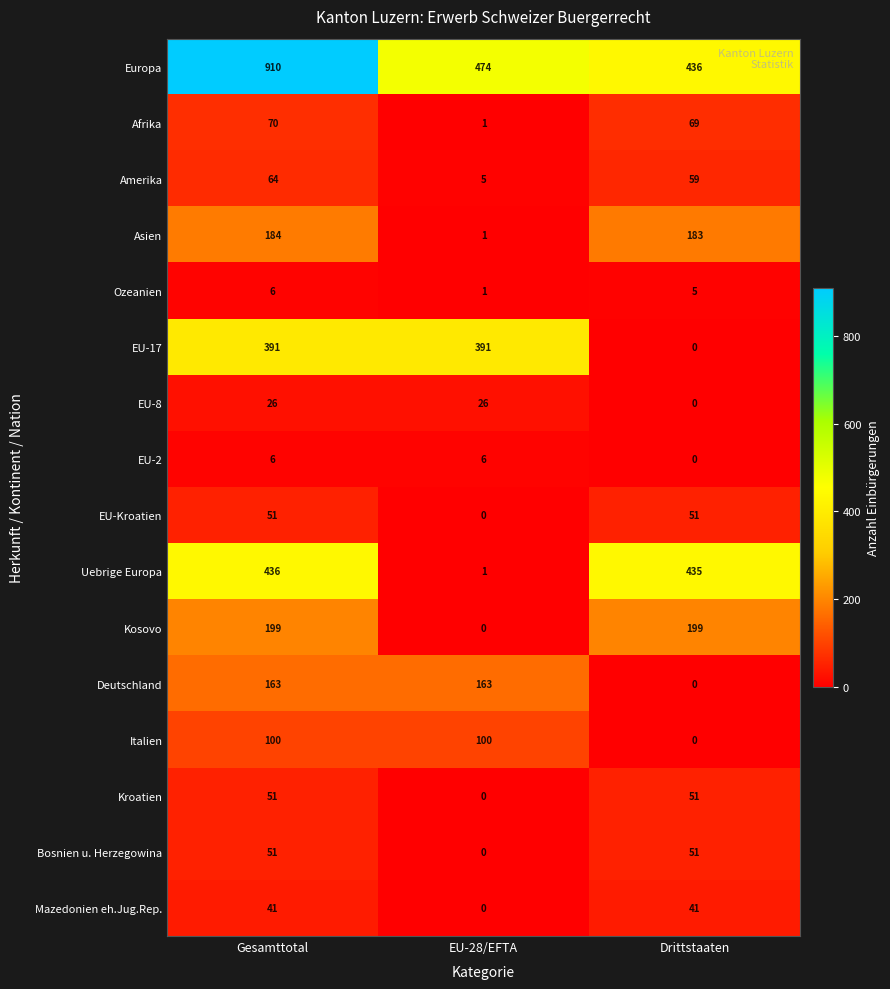

Count the number of categories in the chart.

3